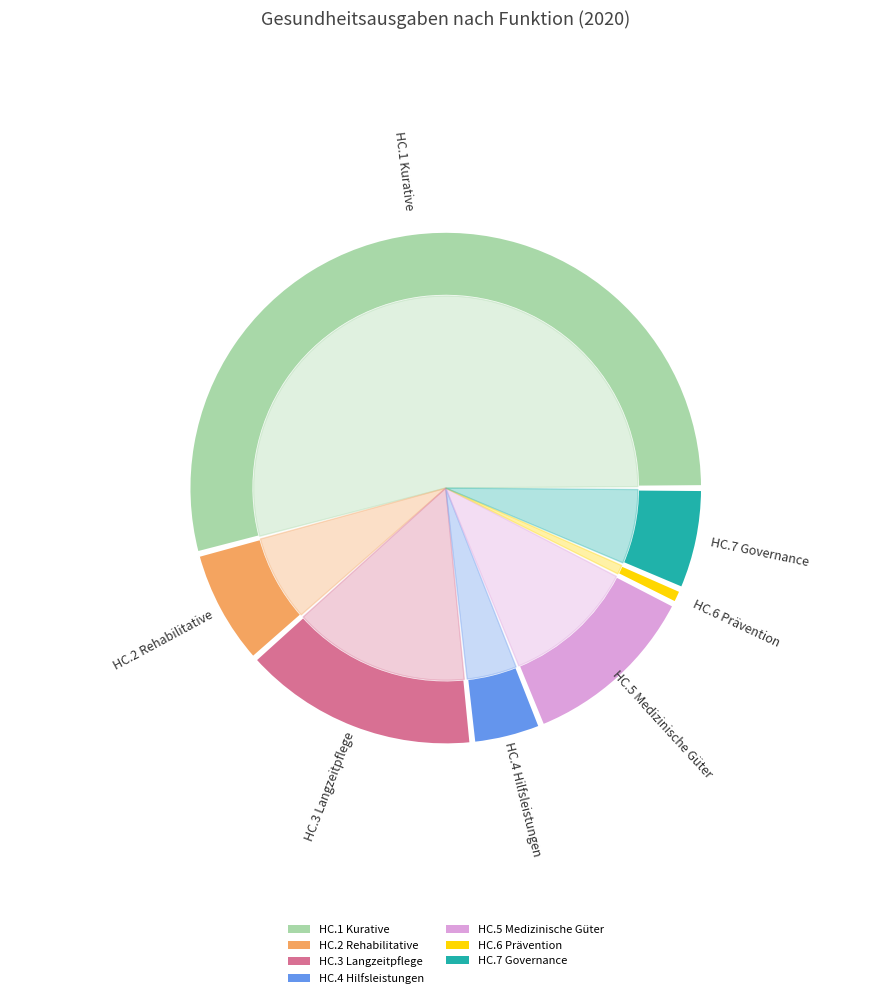

The HC.2 Rehabilitative slice represents 17% of the pie. True or false?

False